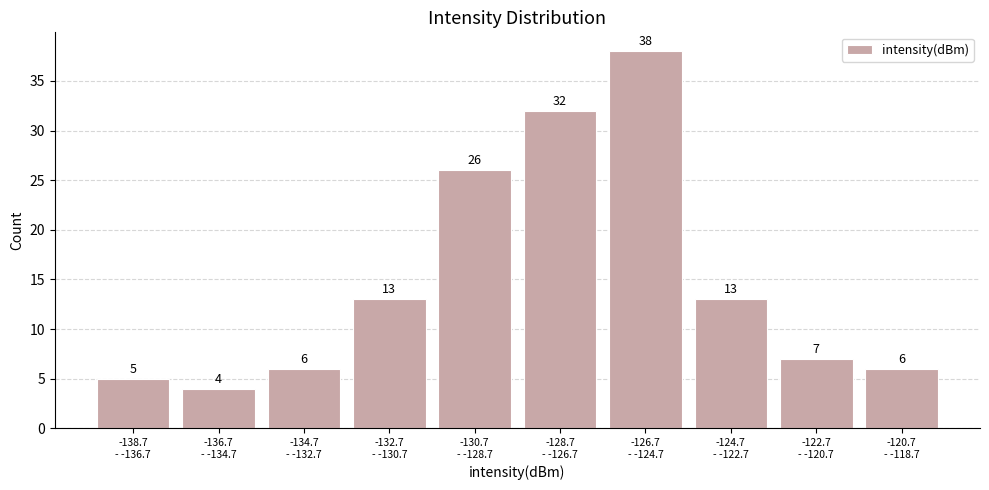

Reading right to left, list all the values displayed in this chart.

6	7	13	38	32	26	13	6	4	5